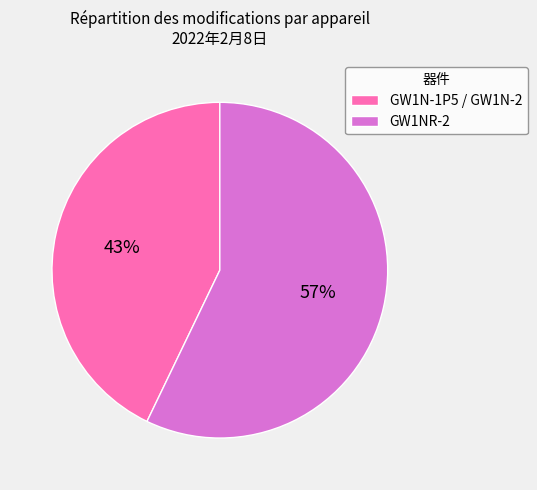

The GW1NR-2 slice represents 57% of the pie. True or false?

True